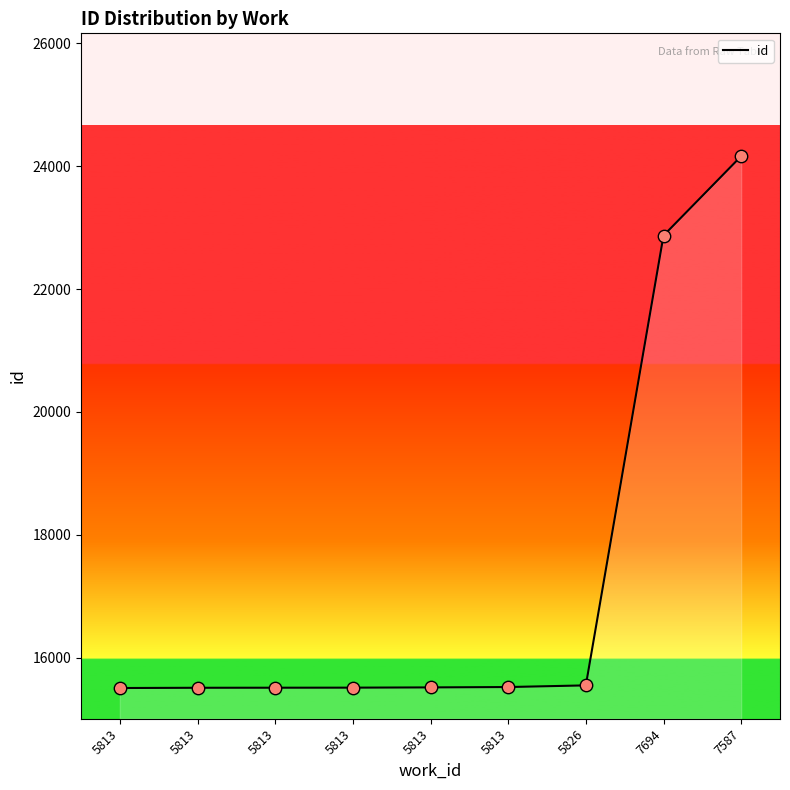

What is the change in value from 5813 to 5813?

+2